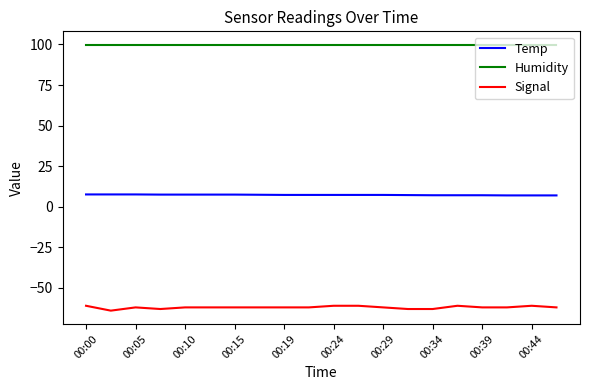

Which series has the widest spread of values?

Signal